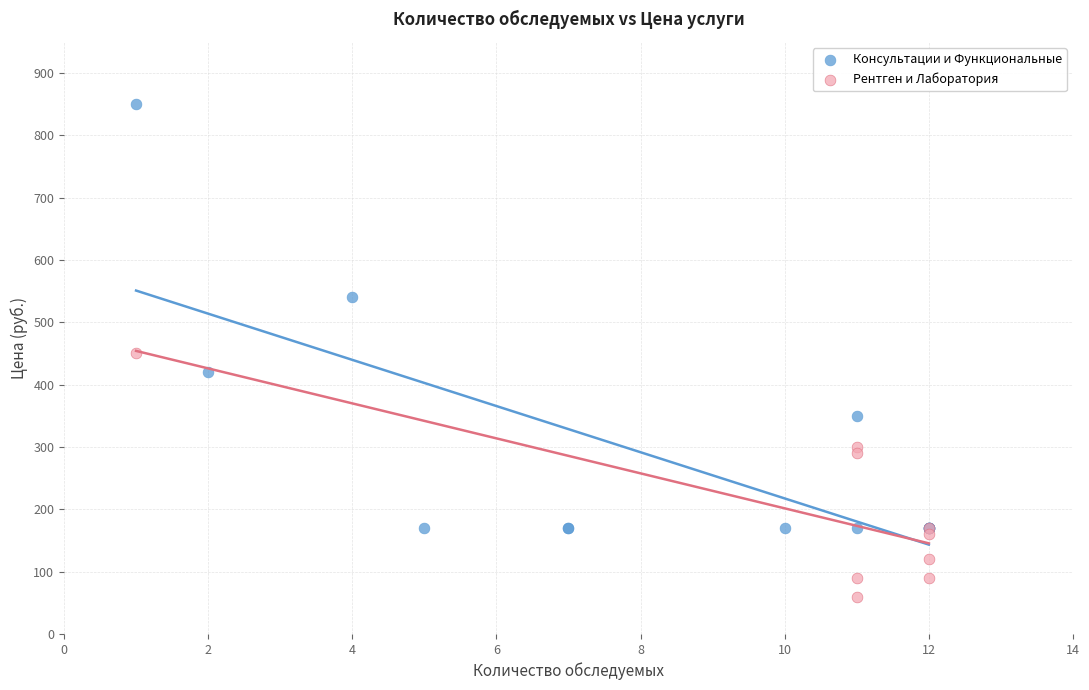

Which series contains the highest Y value?

Консультации и Функциональные